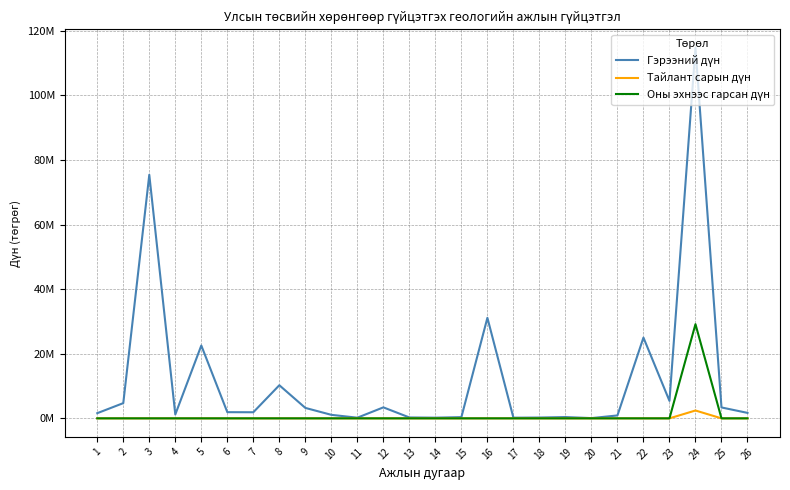

Where is the first local maximum for Оны эхнээс гарсан дүн?

24